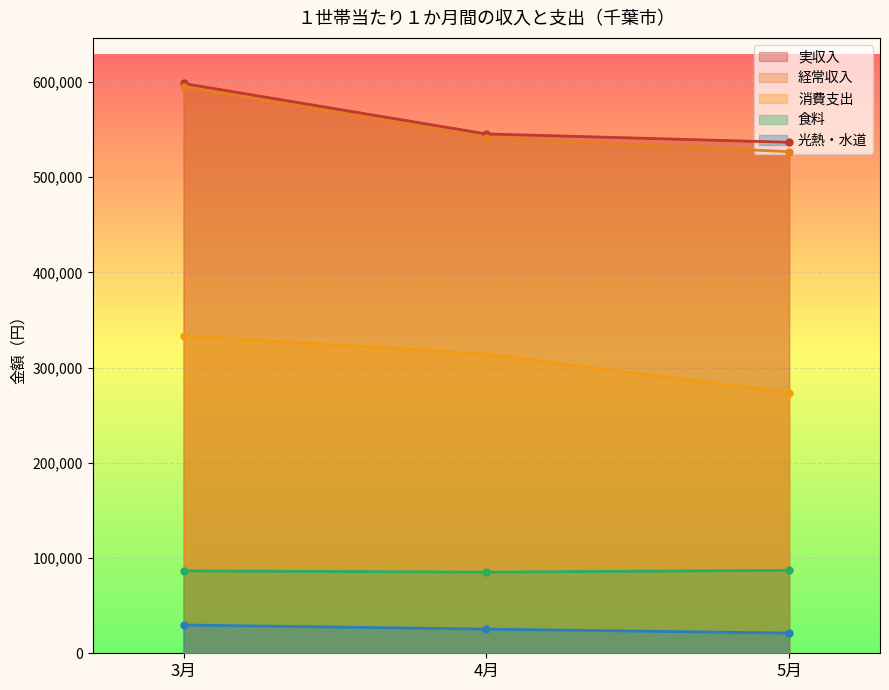

What is the spread (max minus min) of values at 3月?

568673